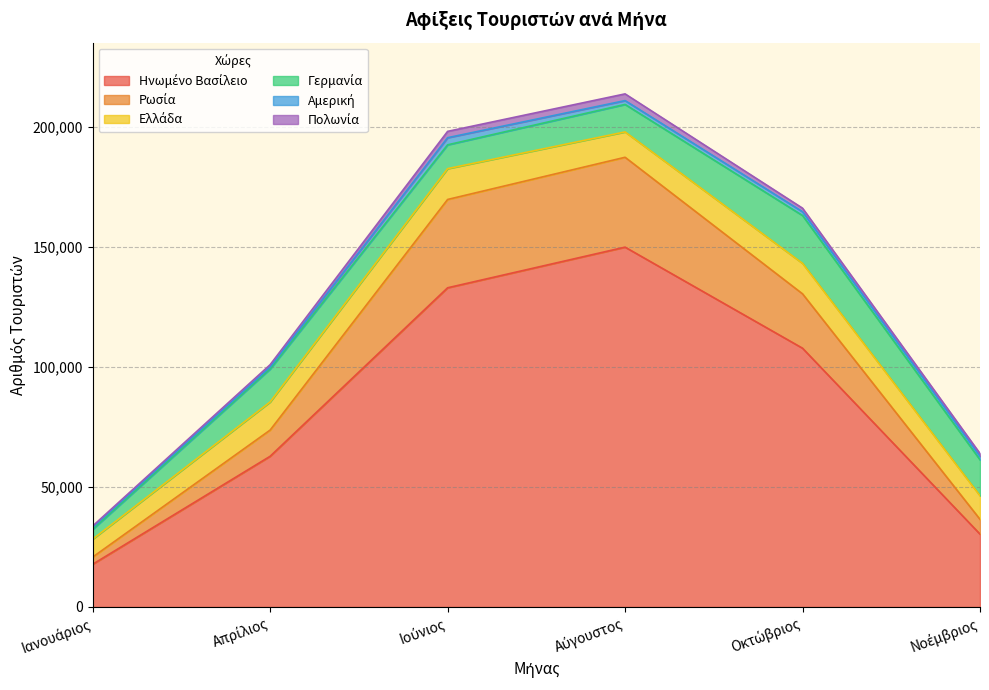

Which category has the highest value across all series?

Αύγουστος